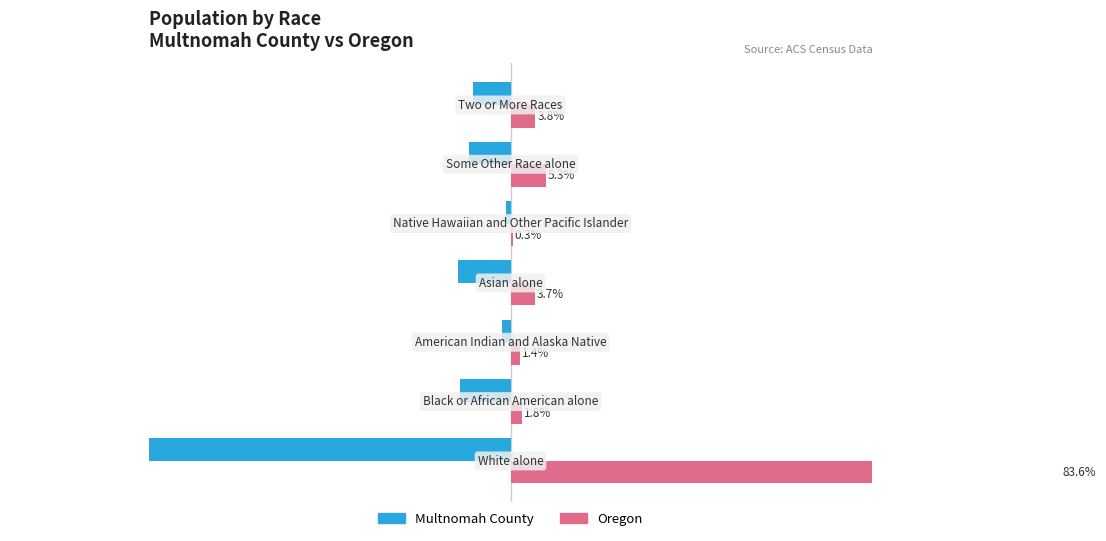

Reading right to left, transcribe all the data shown in this chart.

Multnomah County: -5.7	-6.3	-0.7	-8.0	-1.3	-7.7	-70.3
Oregon: 3.8	5.3	0.3	3.7	1.4	1.8	83.6